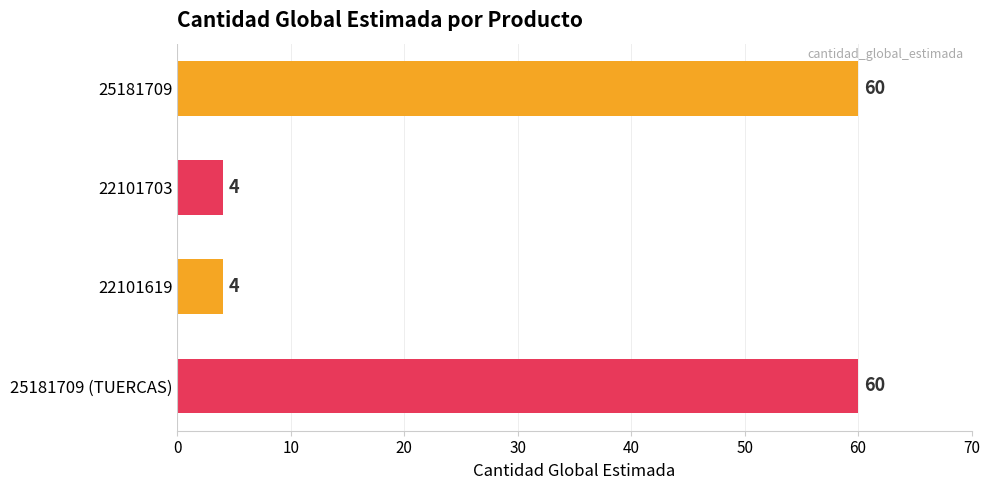

What is the label of the 2nd bar from the top?

22101703